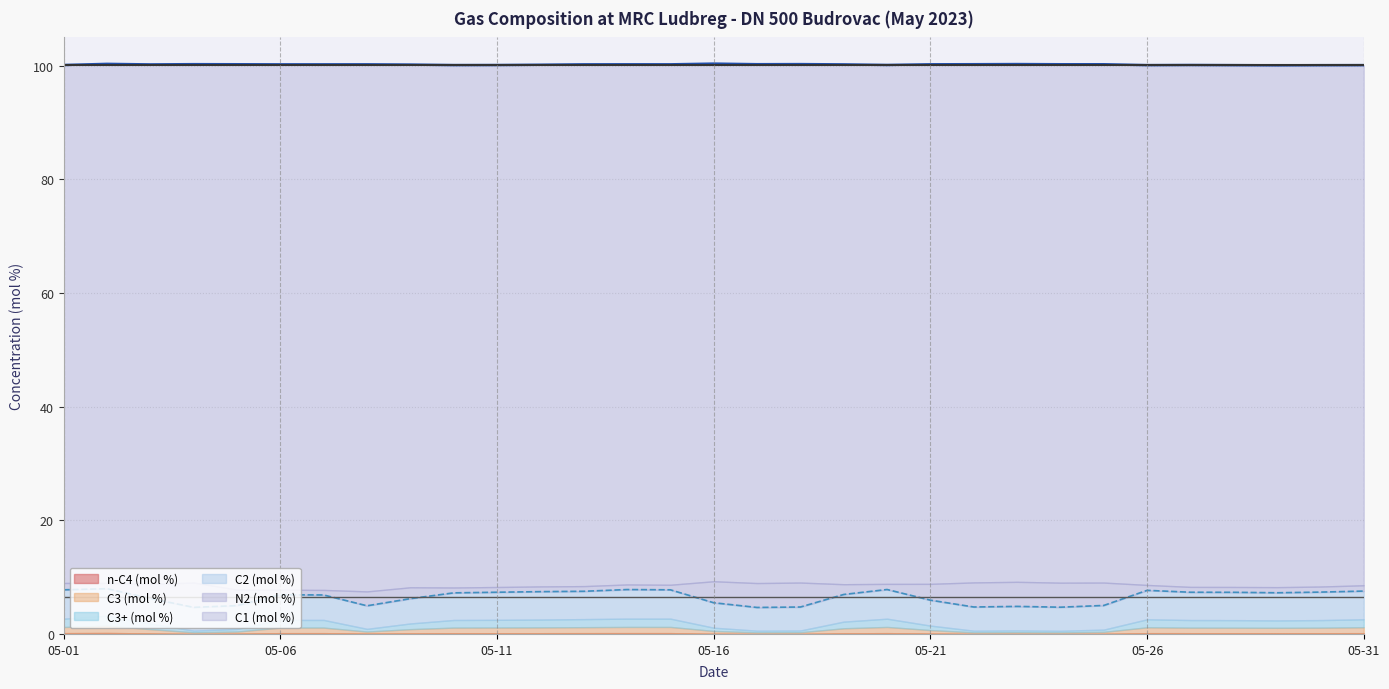

At 2023-05-05, list the series in order from smallest to largest.

n-C4 (mol %), C3 (mol %), C3+ (mol %), N2 (mol %), C2 (mol %), C1 (mol %)